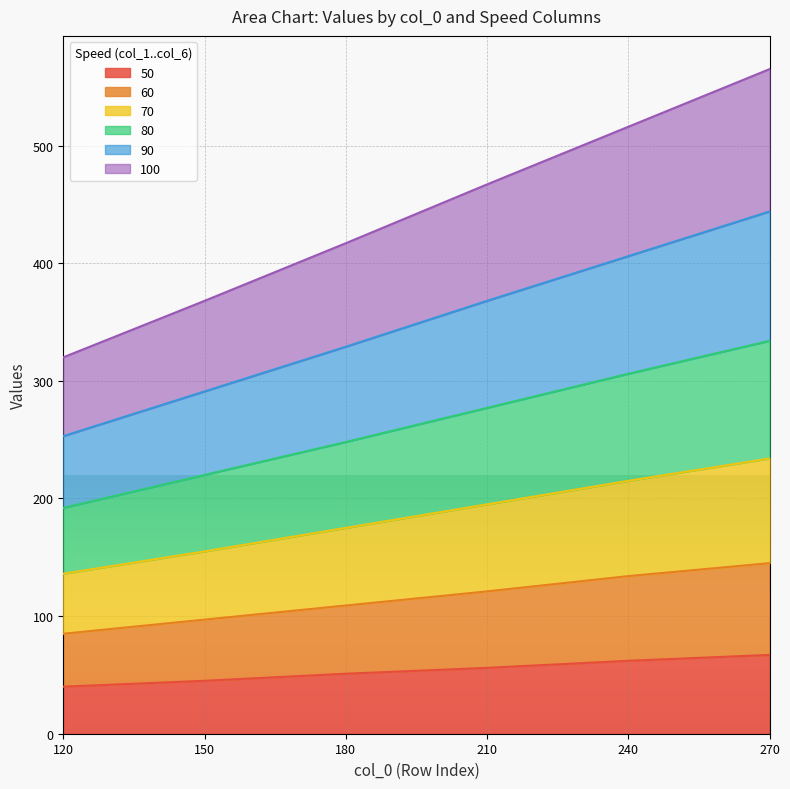

True or false: 80 and 70 intersect in this chart.

False